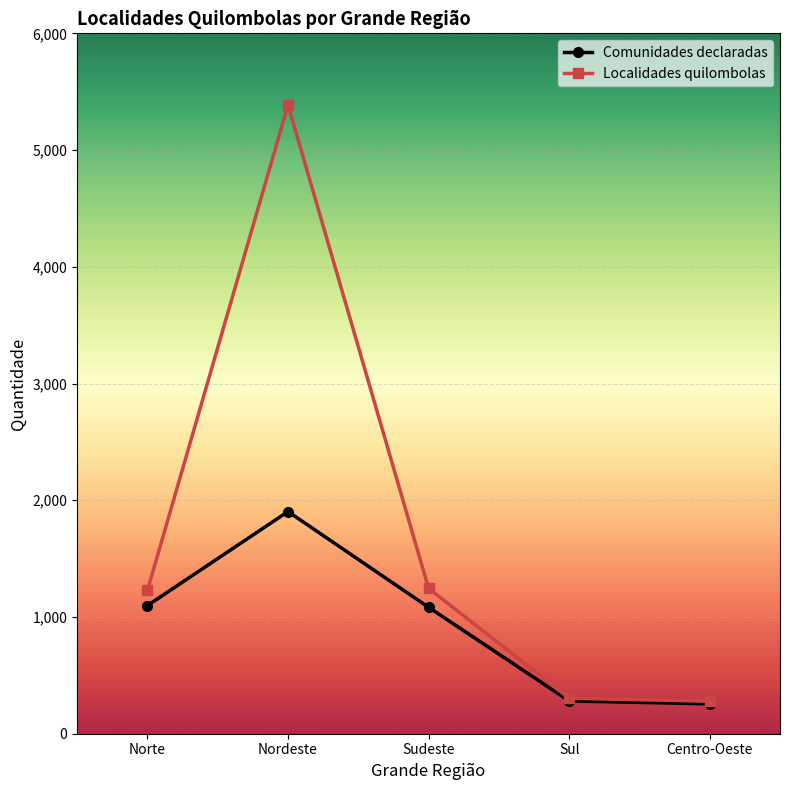

What is the value of the Comunidades declaradas point at the 5th from the left?

256